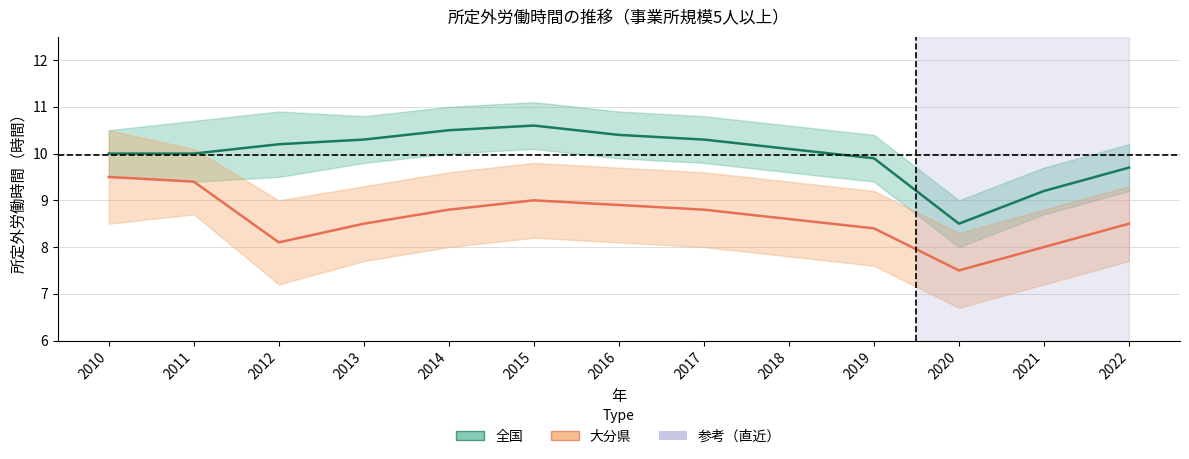

Which series has the widest spread of values?

全国